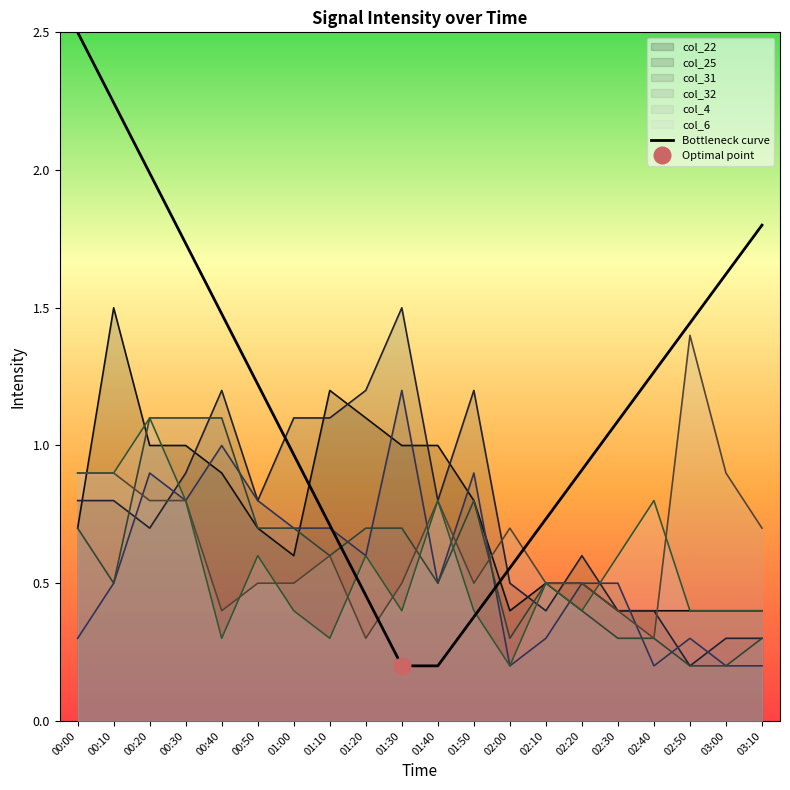

How many interior local peaks does the col_31 series have?

5